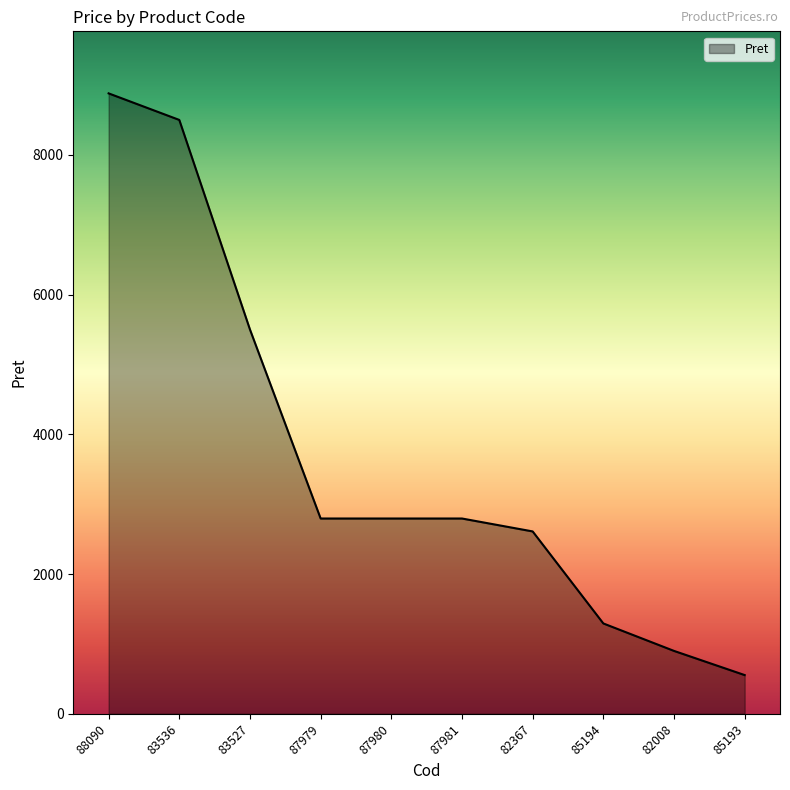

The value at 83536 is 5213.3. True or false?

False